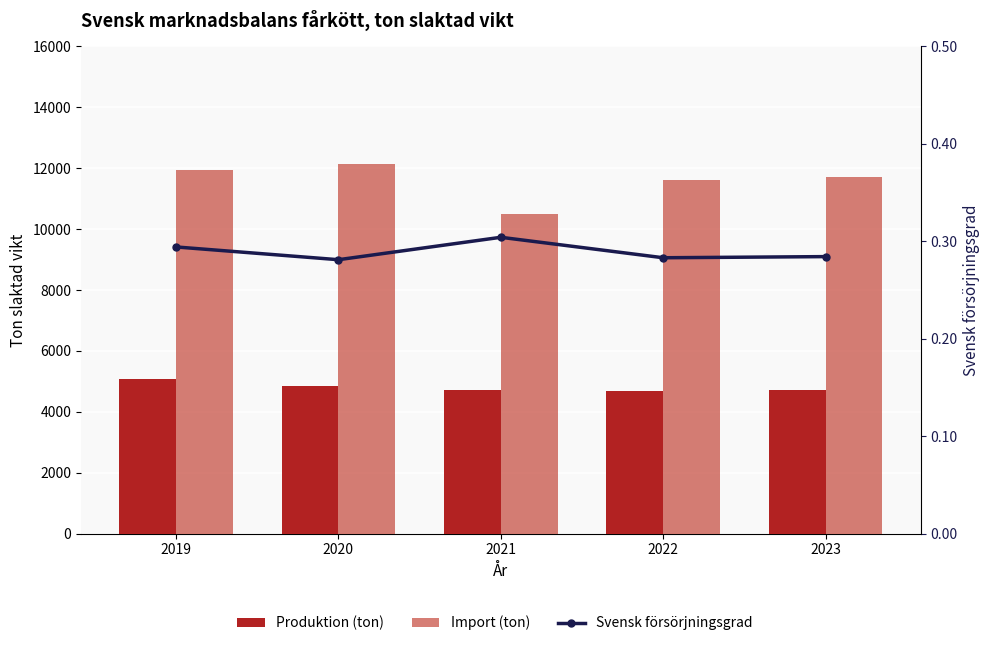

Which label corresponds to the largest value in the chart?

2020